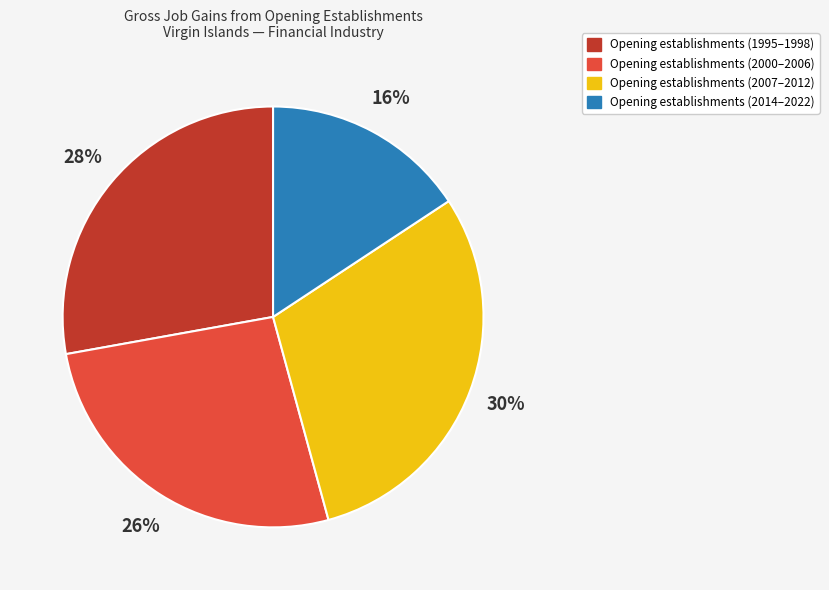

Is there a majority slice in this chart?

No